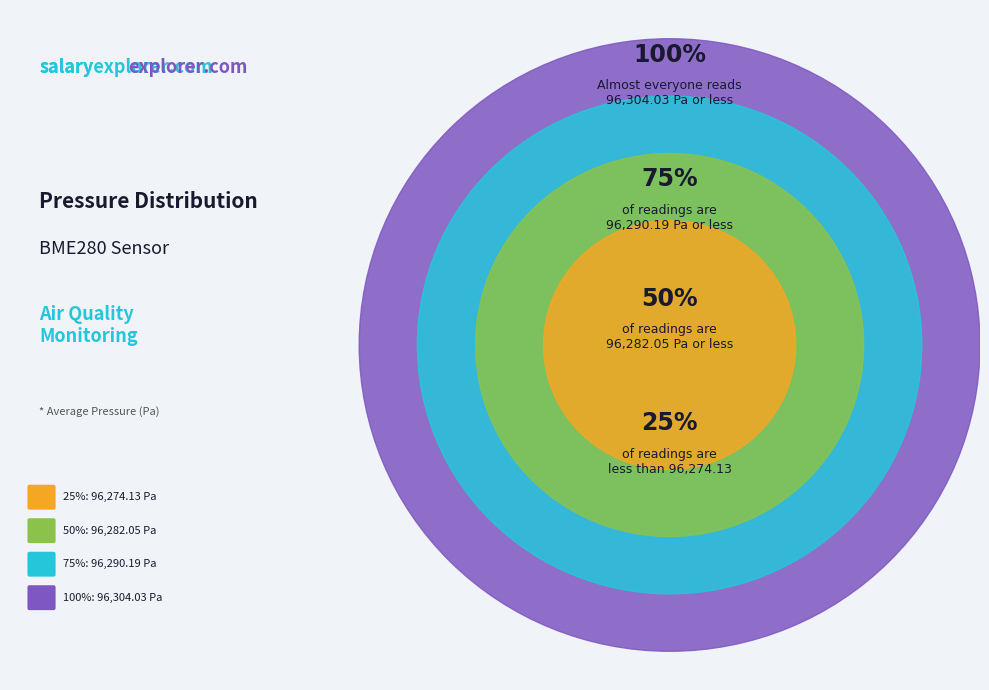

Is it true that 27 is 24% of the pie?

False